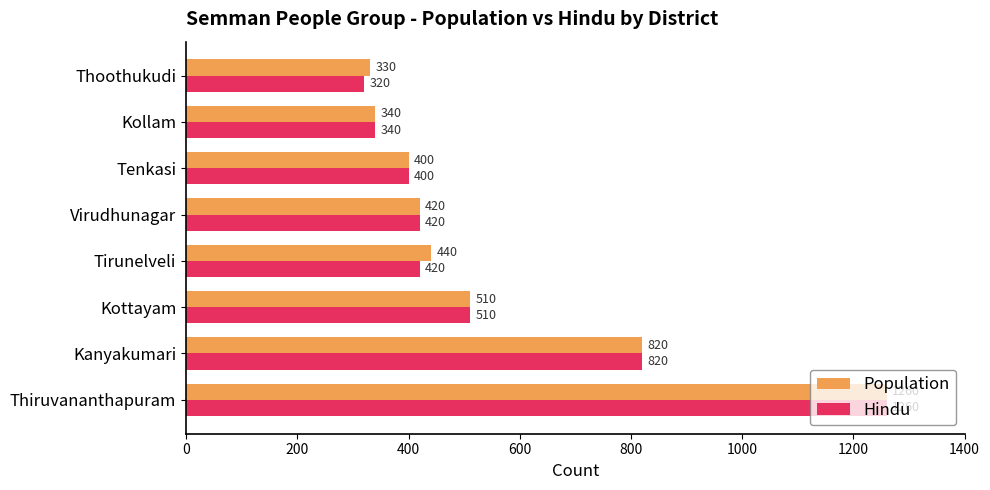

True or false: Hindu has a value of 436 at Thoothukudi.

False